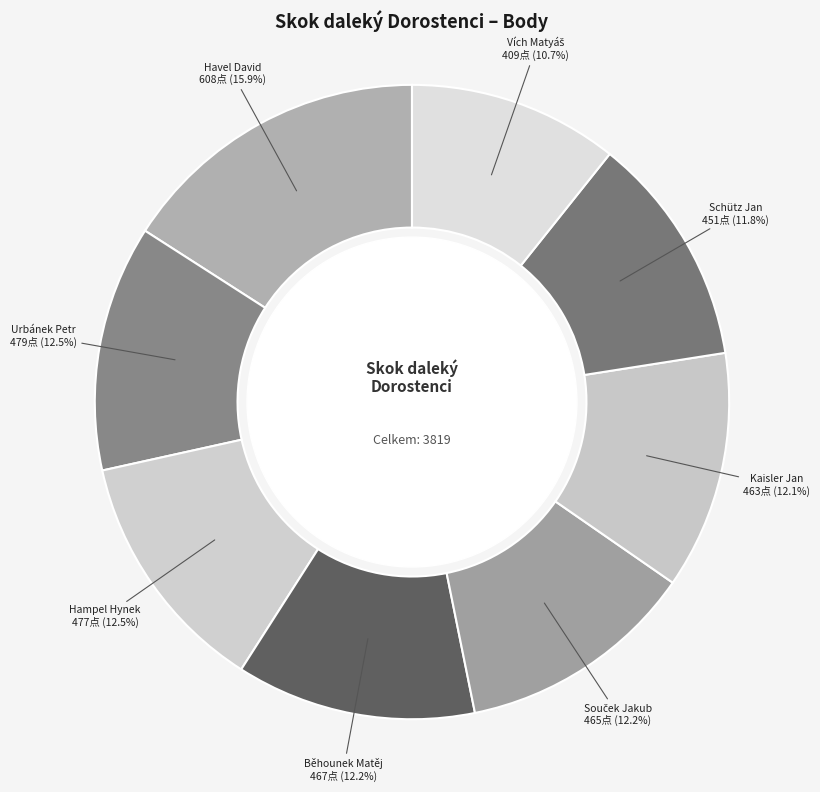

Is it true that Urbánek Petr is 26% of the pie?

False